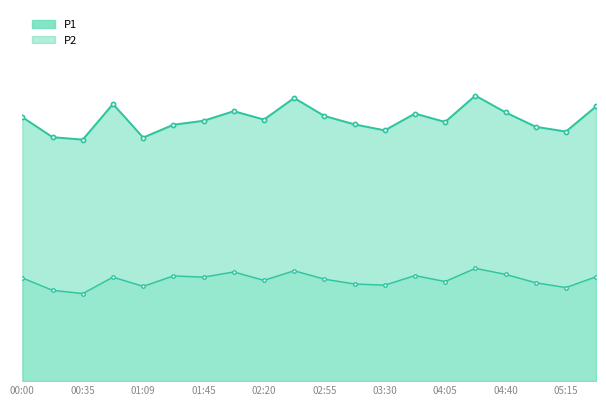

What is the difference between the maximum and second lowest values in the P1 series?

3.5